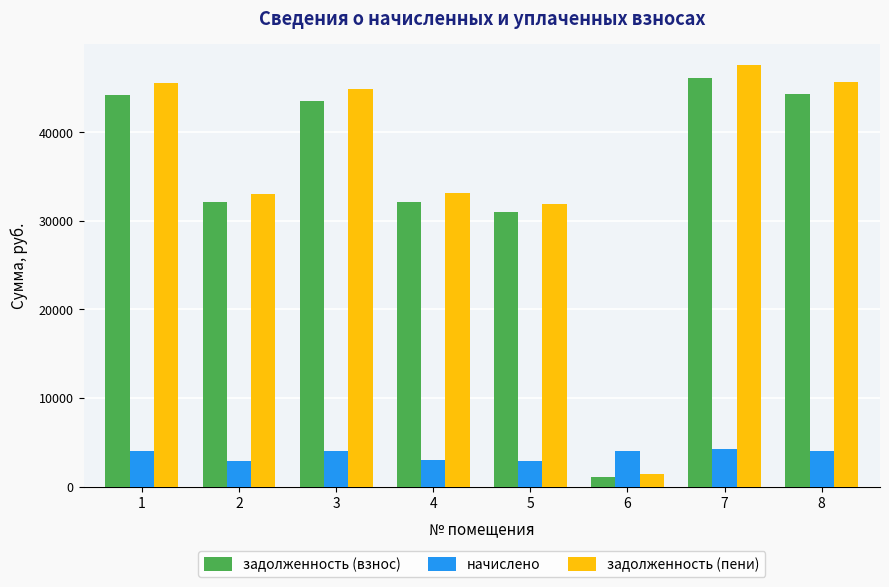

Which category has the lowest value across all series?

6